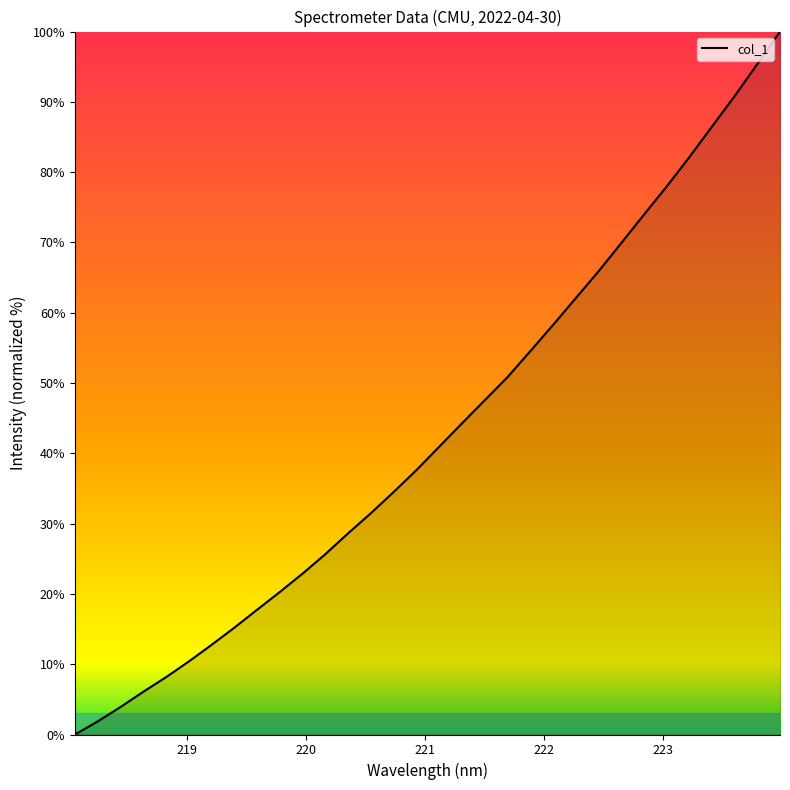

What is the maximum value shown in the chart?

100.0